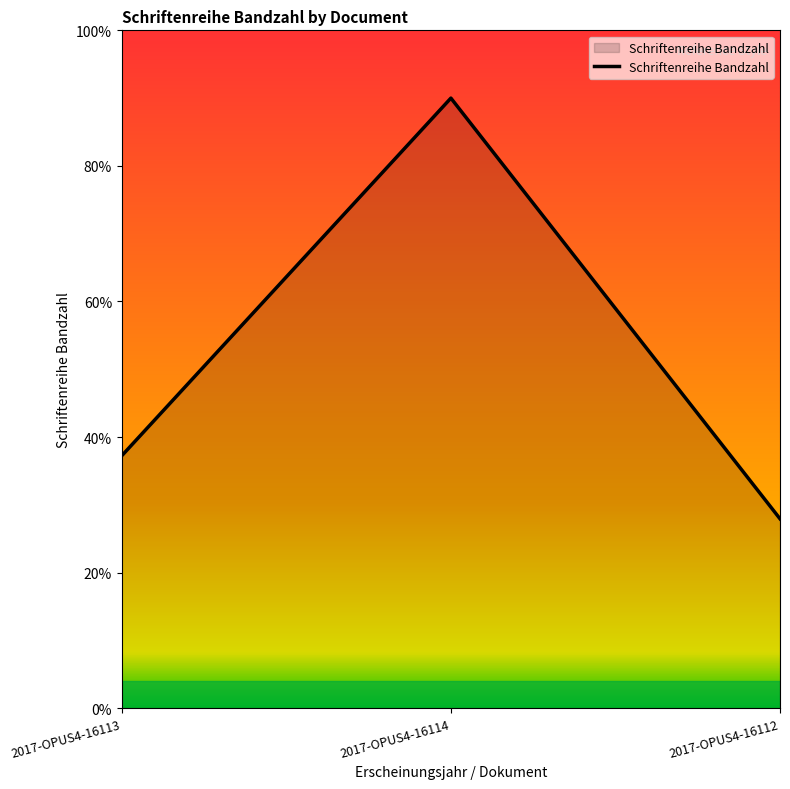

Approximately how many times larger is the value at 2017-OPUS4-16112 compared to 2017-OPUS4-16114?

0.3